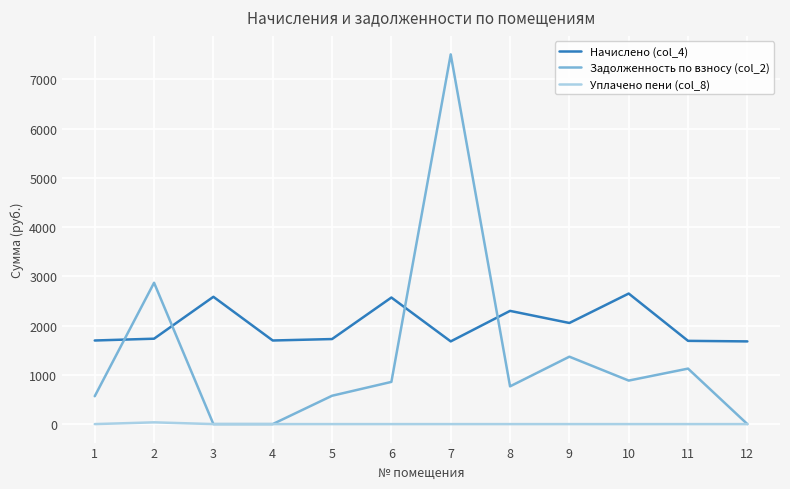

Does the chart display data point markers on the line(s)?

No